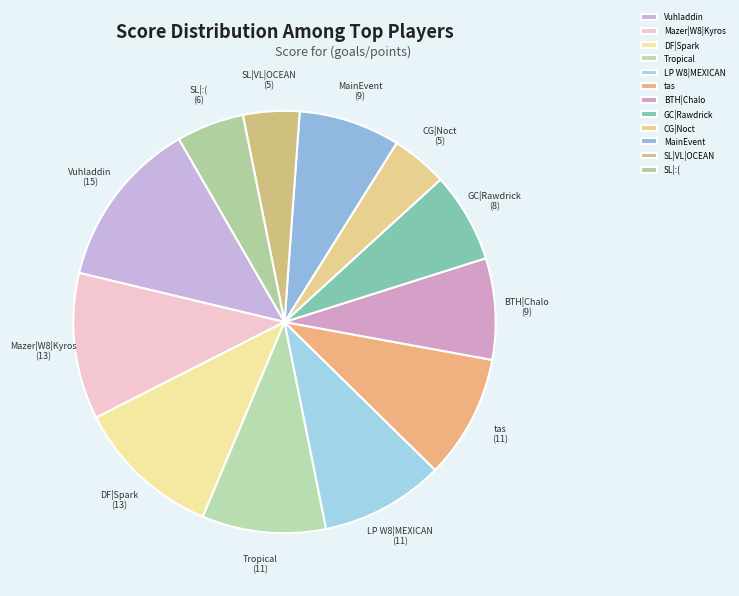

Which slice is the largest?

Vuhladdin